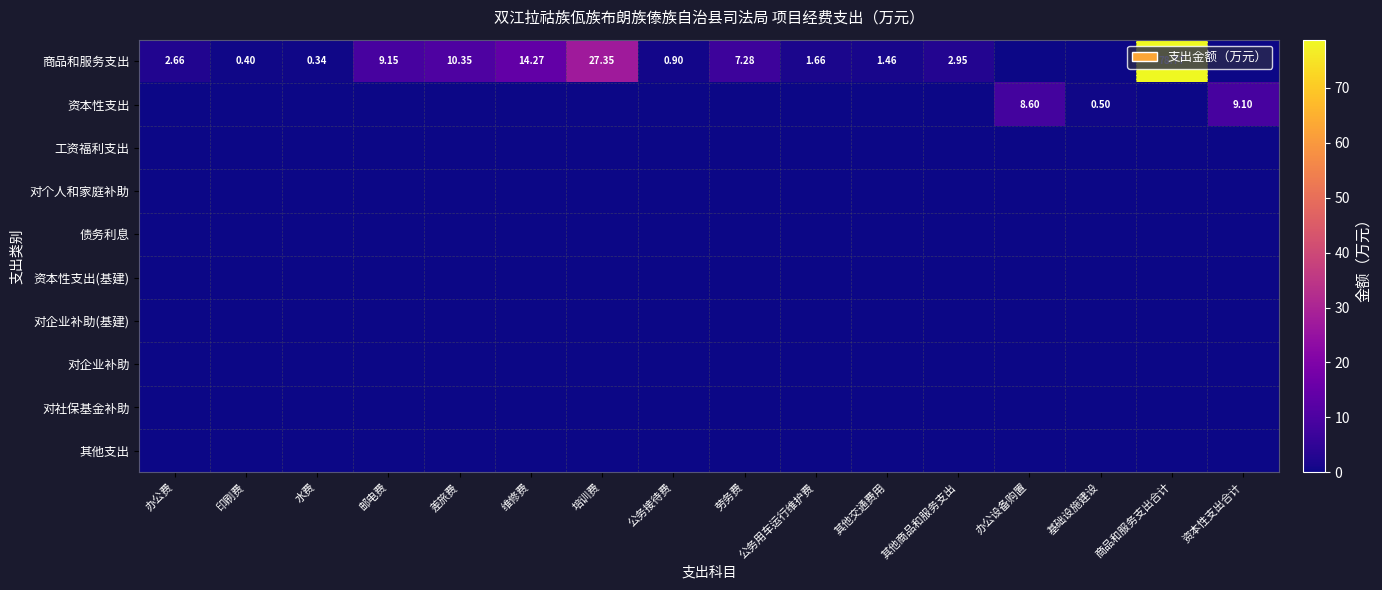

Which has a higher value, 办公费 or 办公设备购置?

办公费